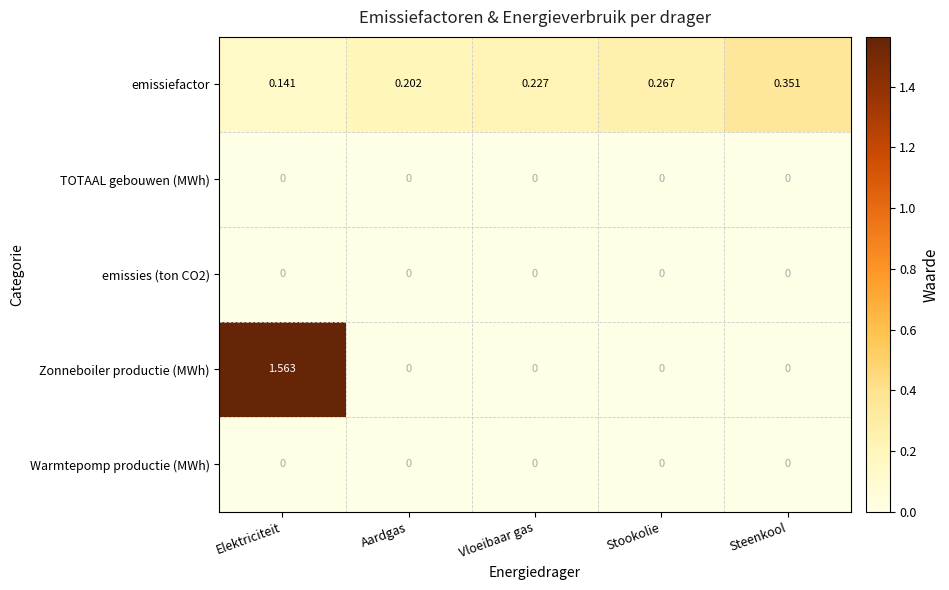

Which series has the widest spread of values?

Zonneboiler productie (MWh)